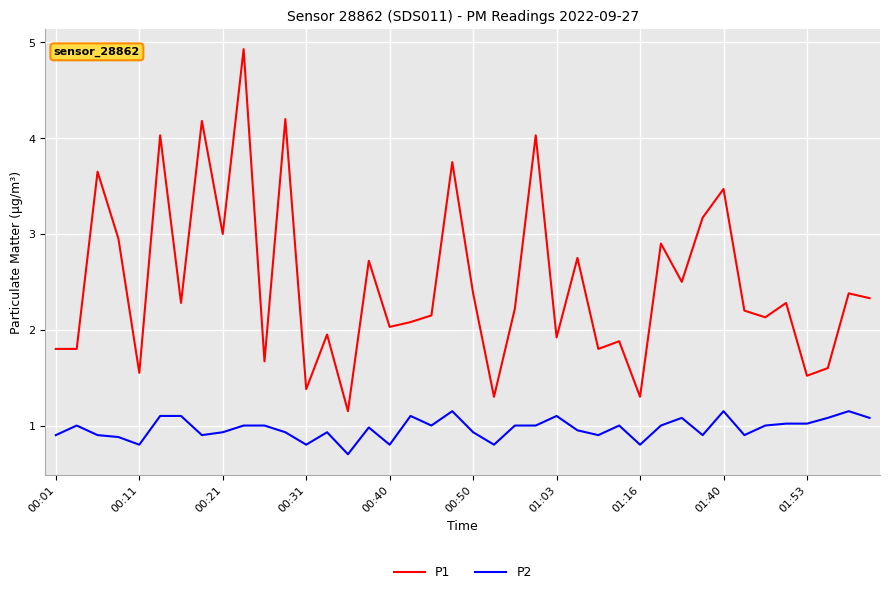

Which series has the widest spread of values?

P1